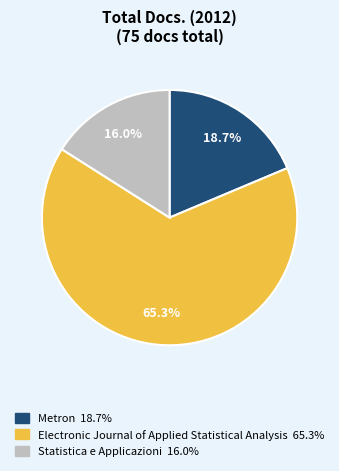

Rank the categories by value from lowest to highest.

Statistica e Applicazioni, Metron, Electronic Journal of Applied Statistical Analysis